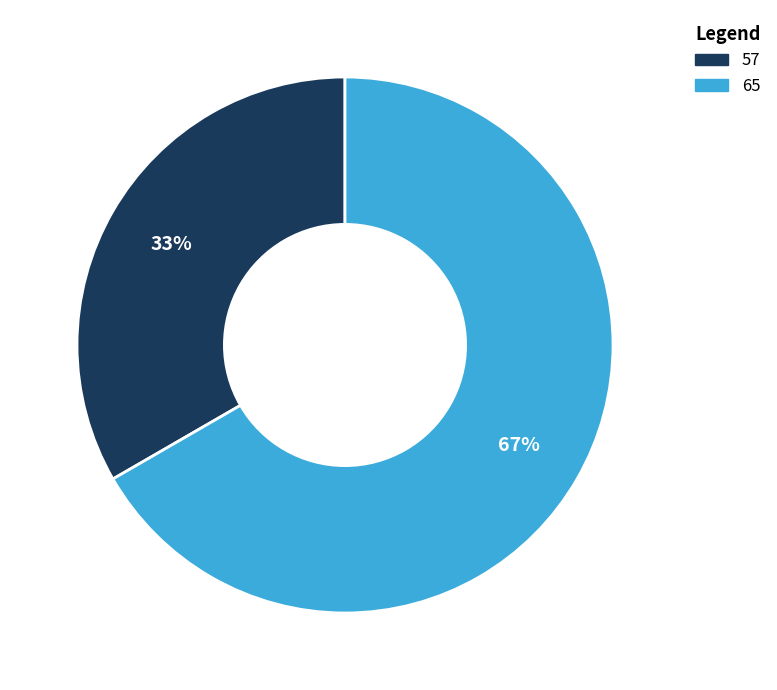

How many slices are in this pie chart?

2